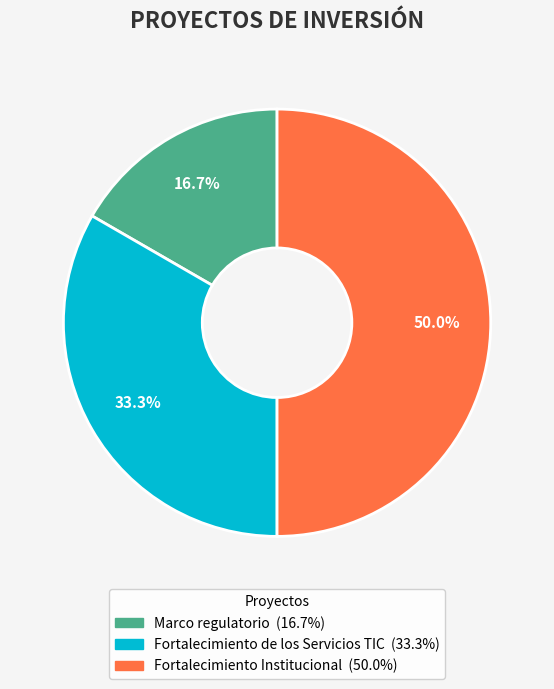

True or false: Fortalecimiento de los Servicios TIC accounts for 20% of the total.

False